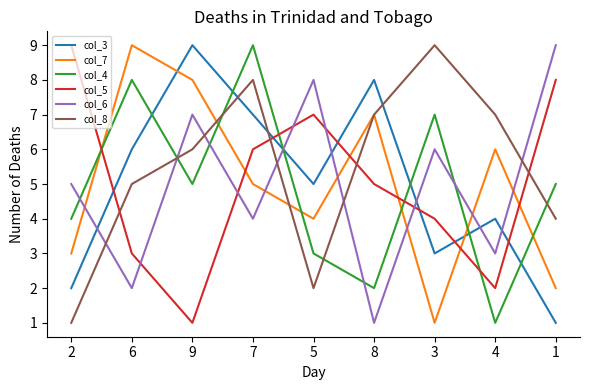

Between 9 and 4, which series saw the biggest shift?

col_3